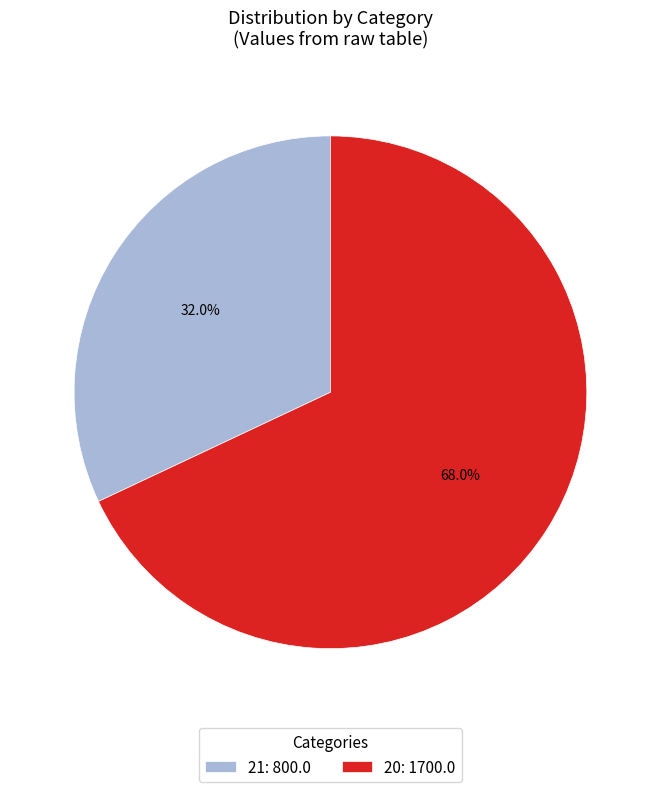

Is it true that 20 is 68% of the pie?

True